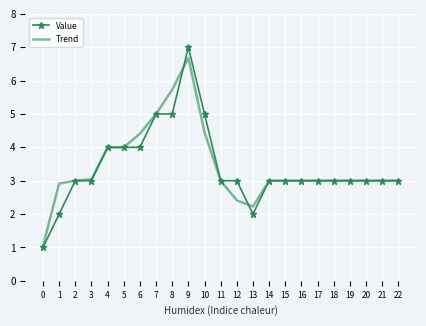

True or false: Value has a value of 3.0 at 22.

True